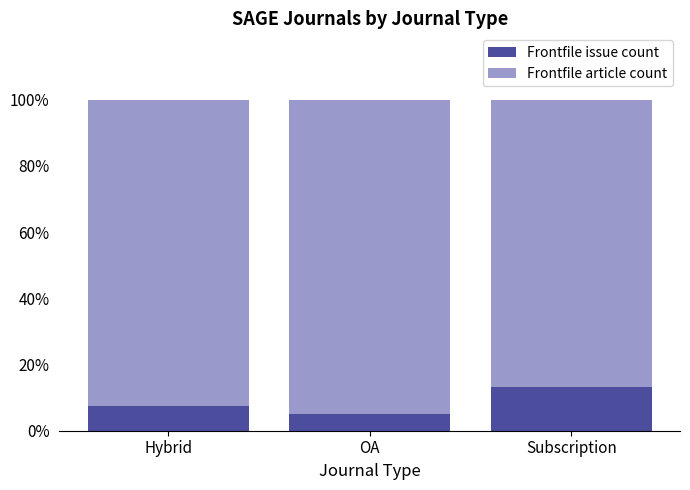

What is the total value across all series at Subscription?

100.0